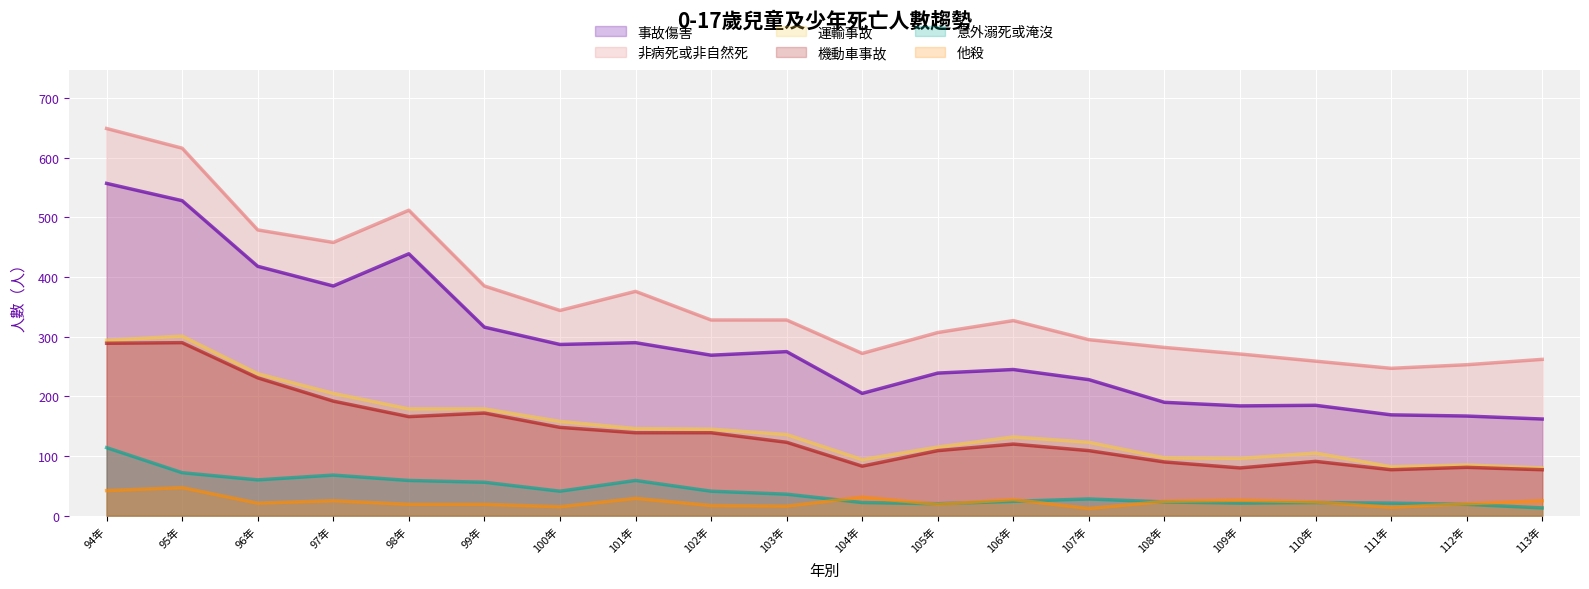

Which label corresponds to the smallest value in the chart?

107年